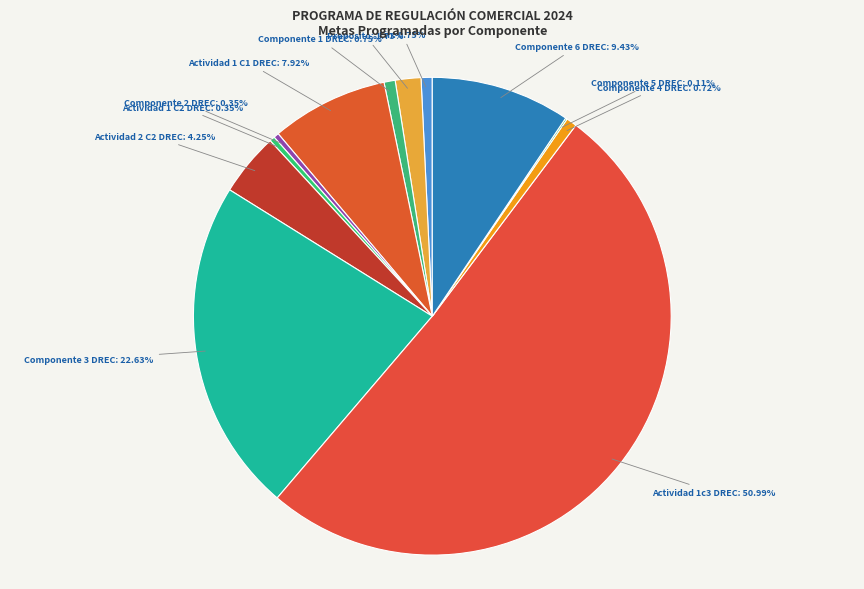

Does Componente 4 DREC represent more than half of the total?

No